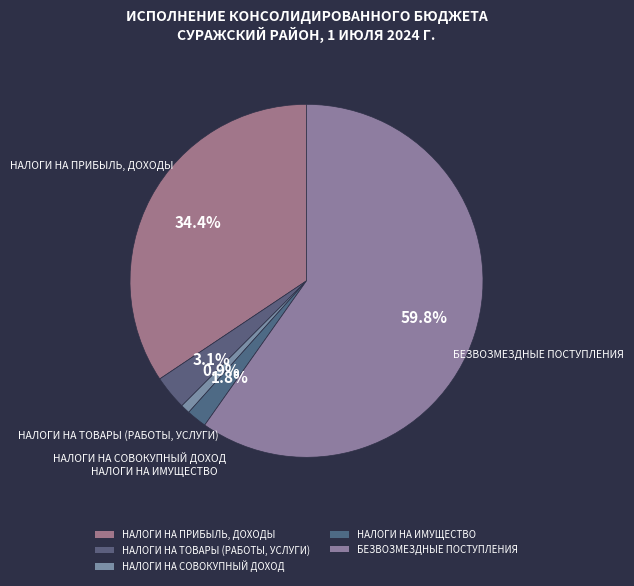

Count the number of slices in the pie.

5